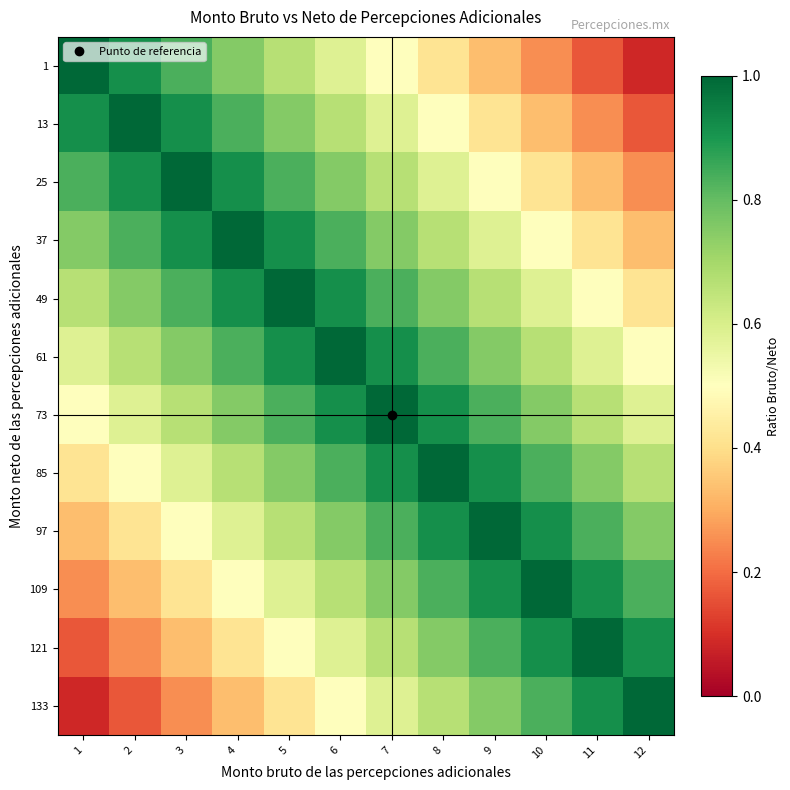

At 6, list the series in order from smallest to largest.

133, 1, 121, 13, 109, 25, 97, 37, 85, 49, 73, 61